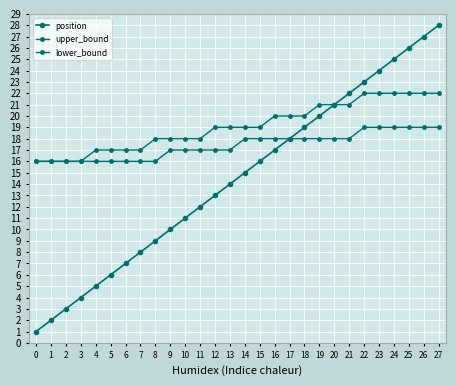

Which category has the highest value in the upper_bound series?

22